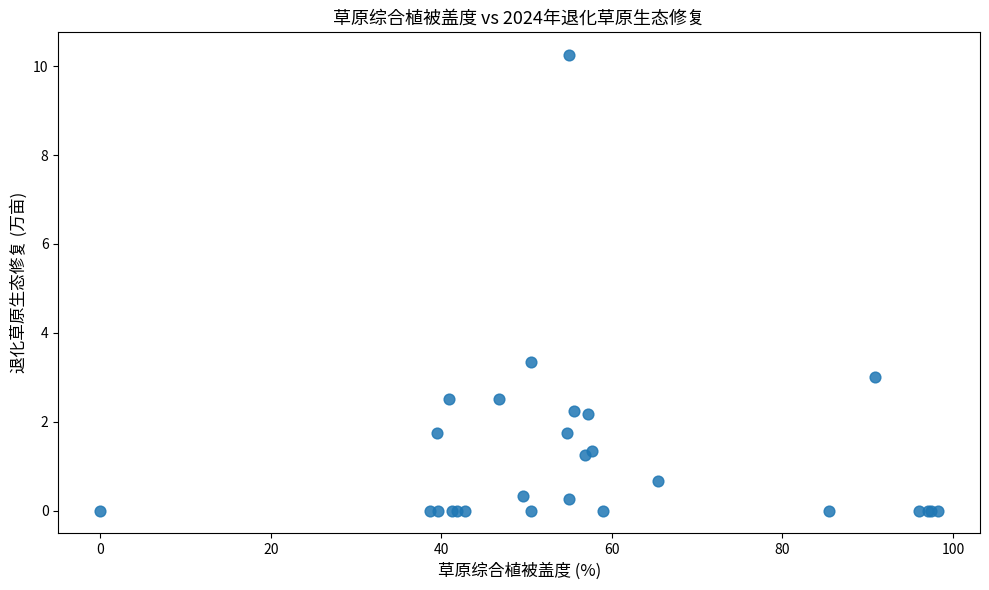

What Y value in the scatter plot is closest to 5?

3.3